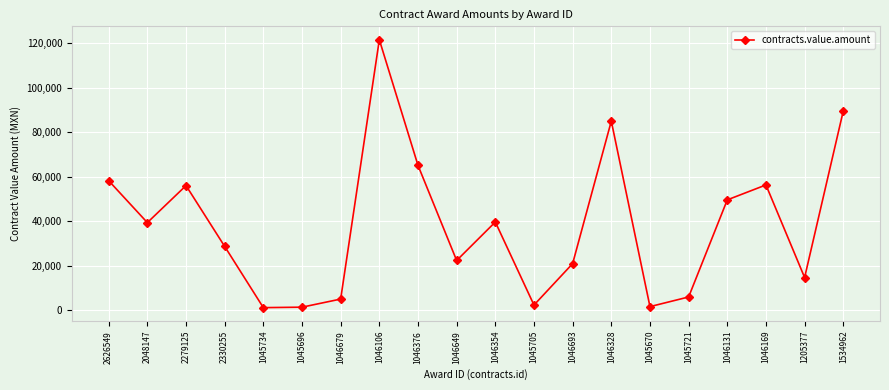

At which category does the data reach its first local peak?

2279125